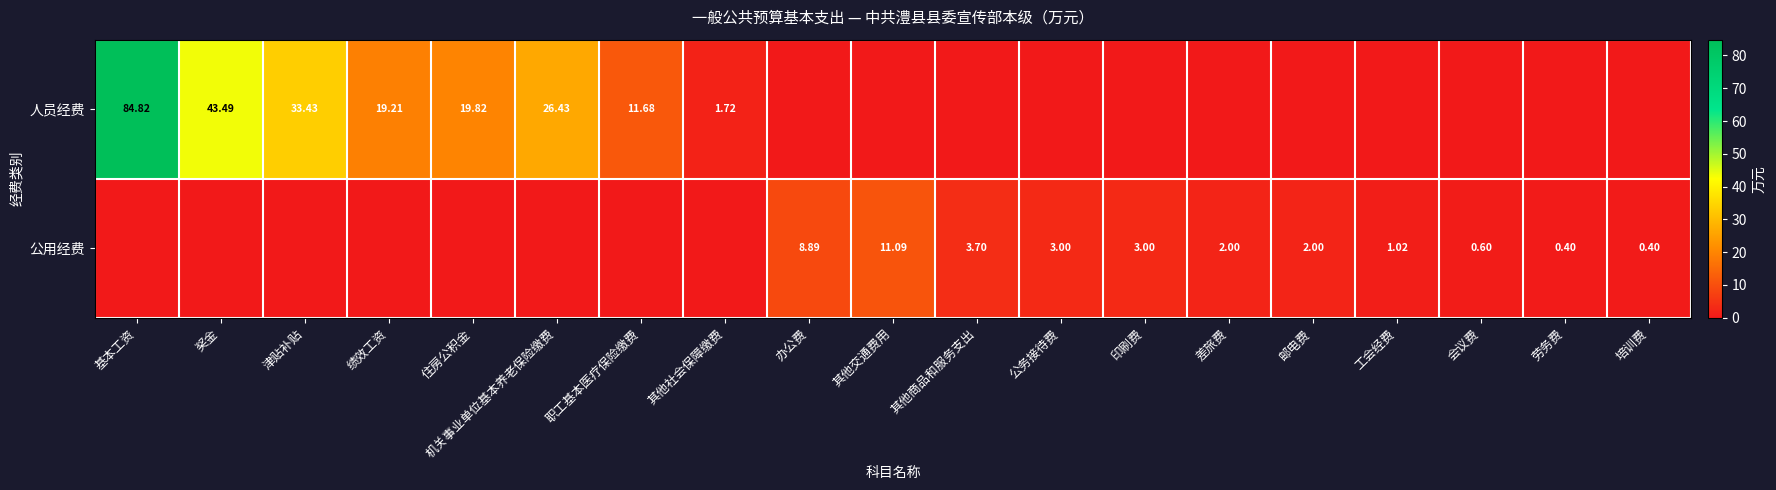

What is the difference between the 公用经费 values at 办公费 and 津贴补贴?

8.9